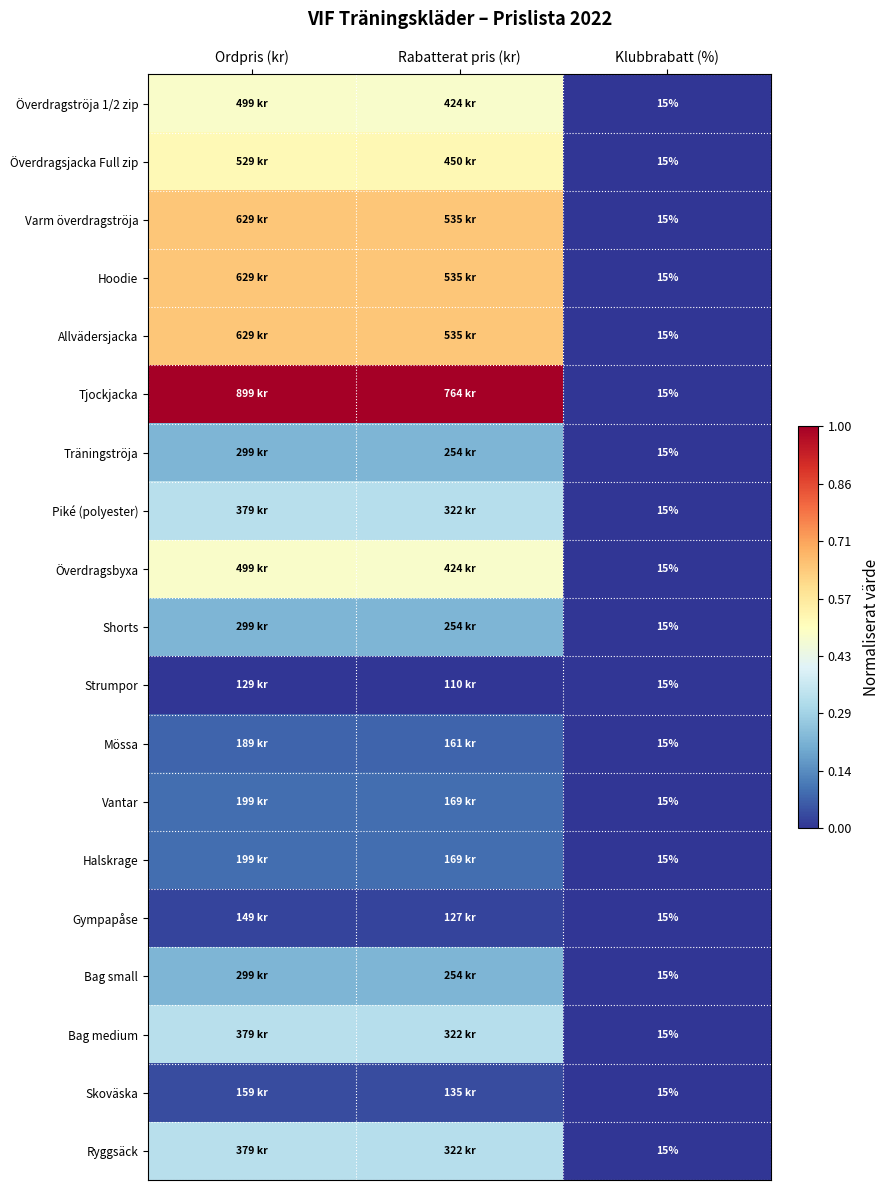

Rank the categories by Halskrage value from lowest to highest.

Klubbrabatt (%), Rabatterat pris (kr), Ordpris (kr)